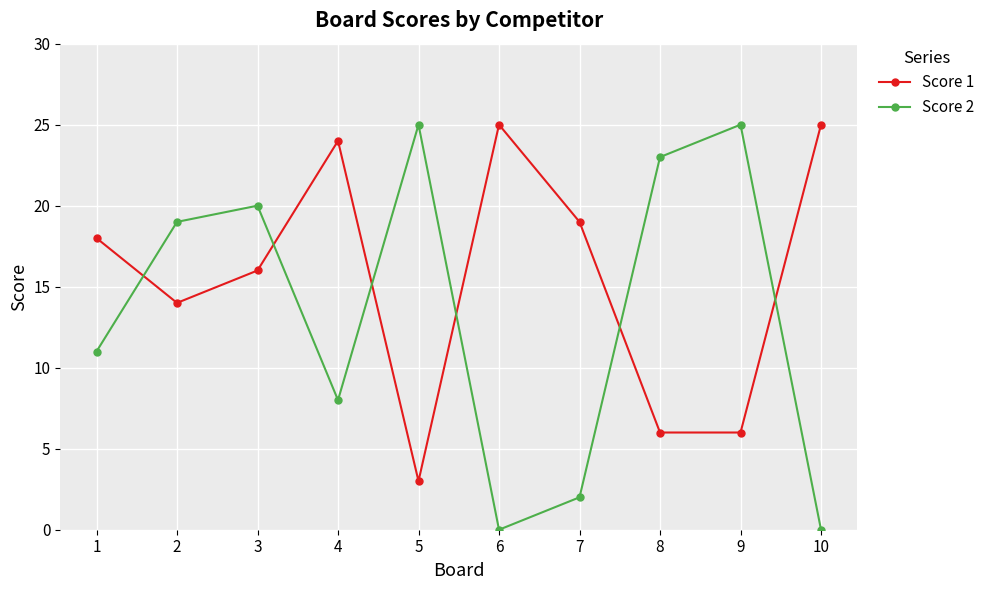

What is the value of the Score 2 point at the 3rd from the left?

20